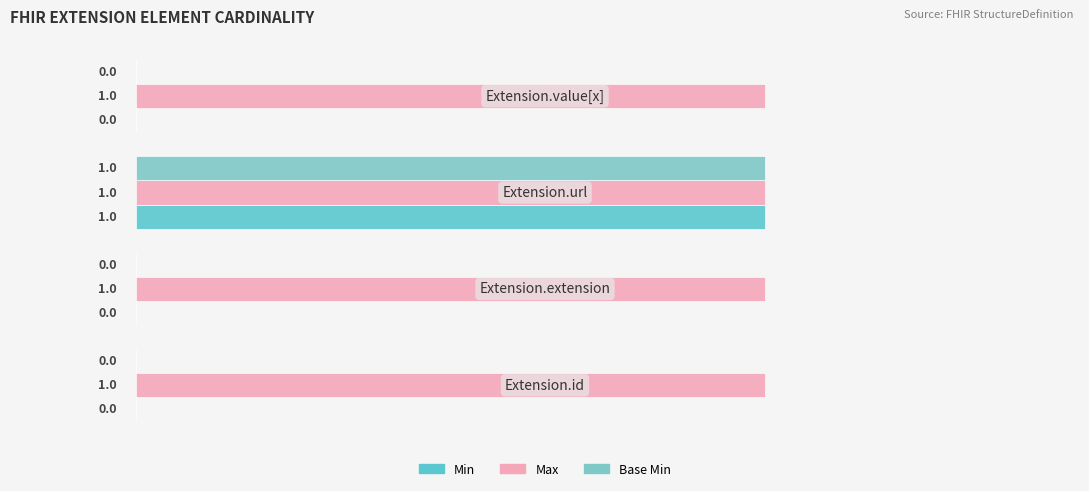

How many series are shown in this chart?

3